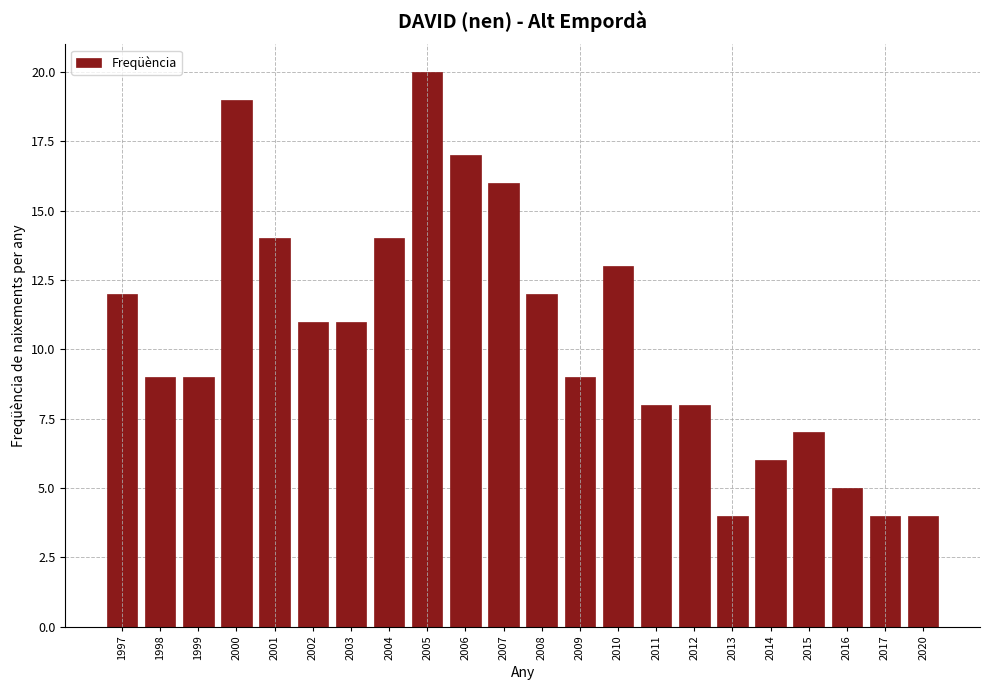

Reading right to left, transcribe all the data shown in this chart.

2020=4	2017=4	2016=5	2015=7	2014=6	2013=4	2012=8	2011=8	2010=13	2009=9	2008=12	2007=16	2006=17	2005=20	2004=14	2003=11	2002=11	2001=14	2000=19	1999=9	1998=9	1997=12